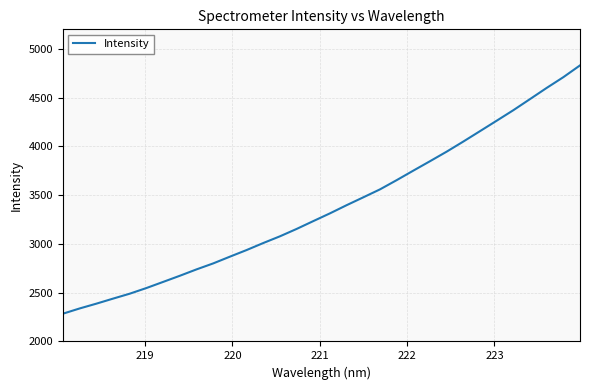

True or false: there are more than 2 points higher than both neighbors.

False